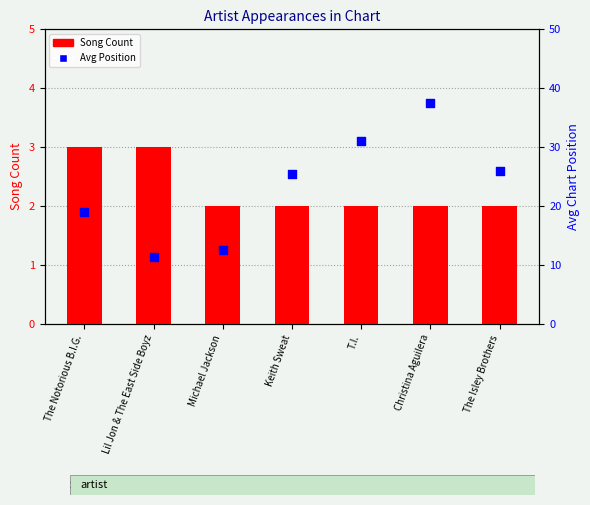

At which category is the sum across all series the highest?

Christina Aguilera